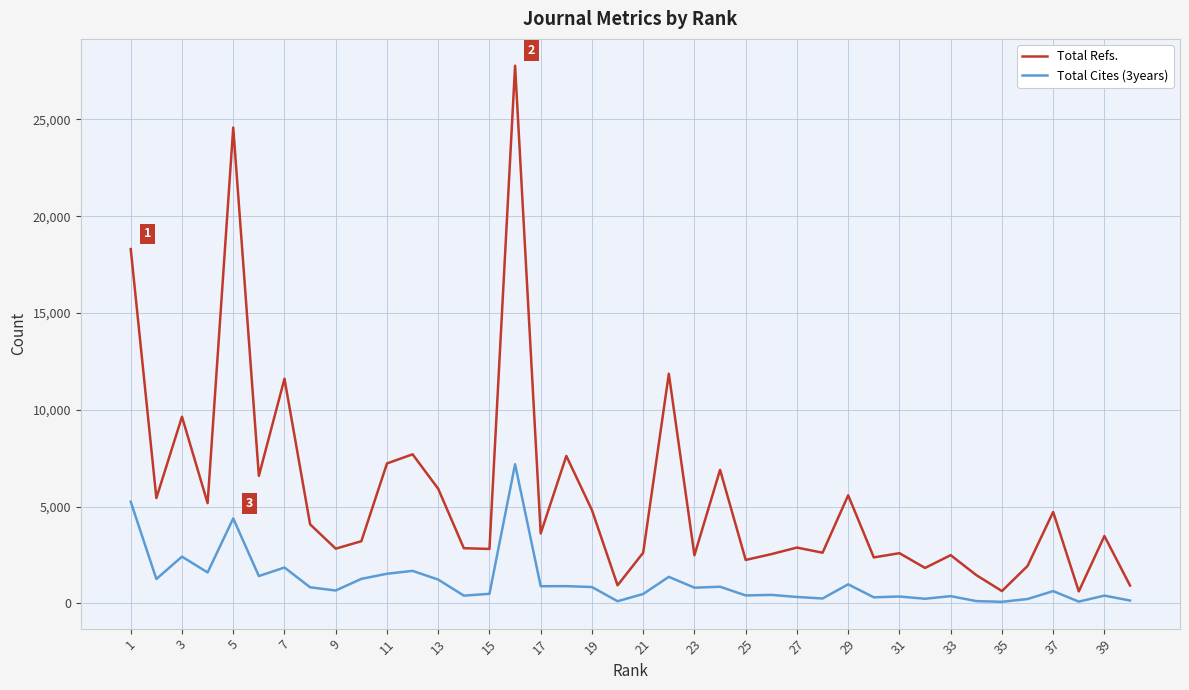

True or false: Total Cites (3years) and Total Refs. intersect in this chart.

False